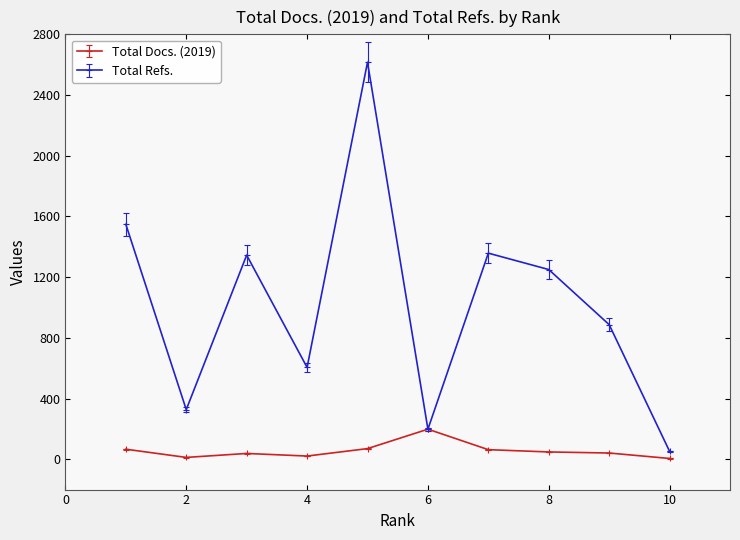

List the series in order of their peak value, highest first.

Total Refs., Total Docs. (2019)